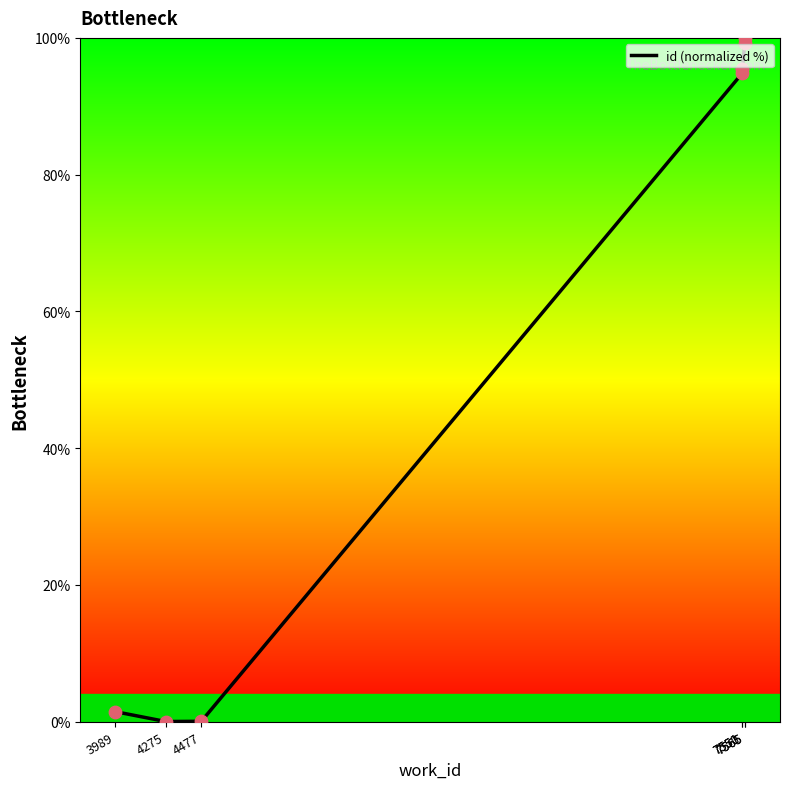

What is the ratio of the value at 7565 to the value at 7550?

1.0